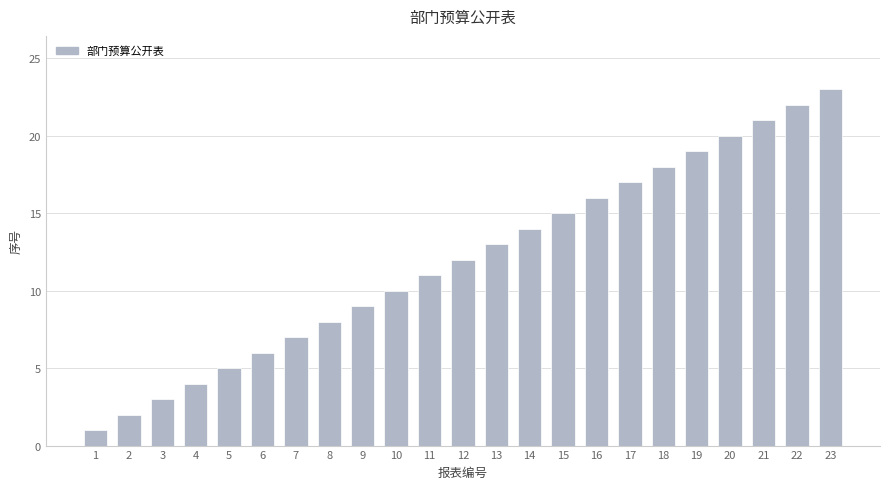

Reading left to right, what are all the values shown in this chart?

1	2	3	4	5	6	7	8	9	10	11	12	13	14	15	16	17	18	19	20	21	22	23